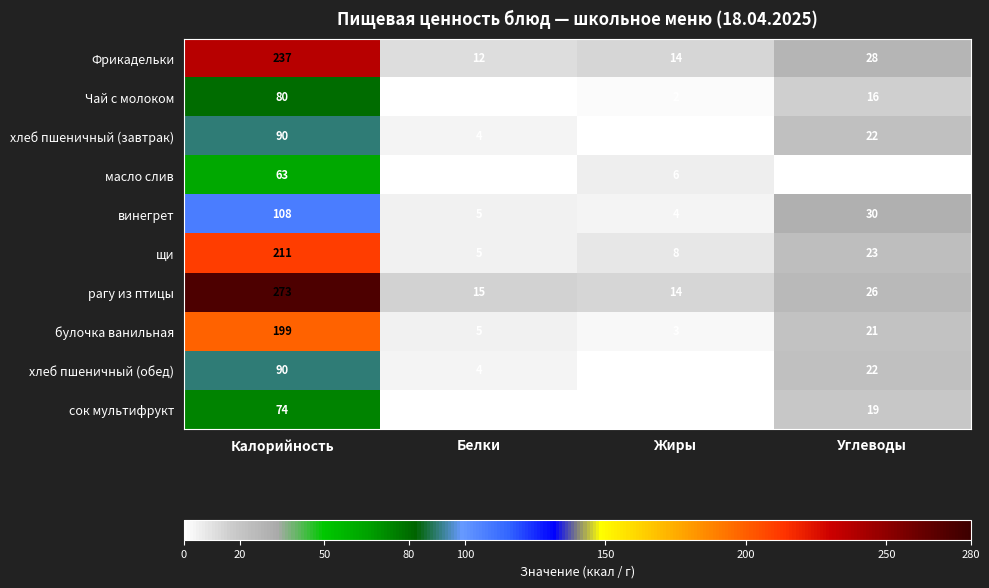

Which series has the largest total across all categories?

рагу из птицы